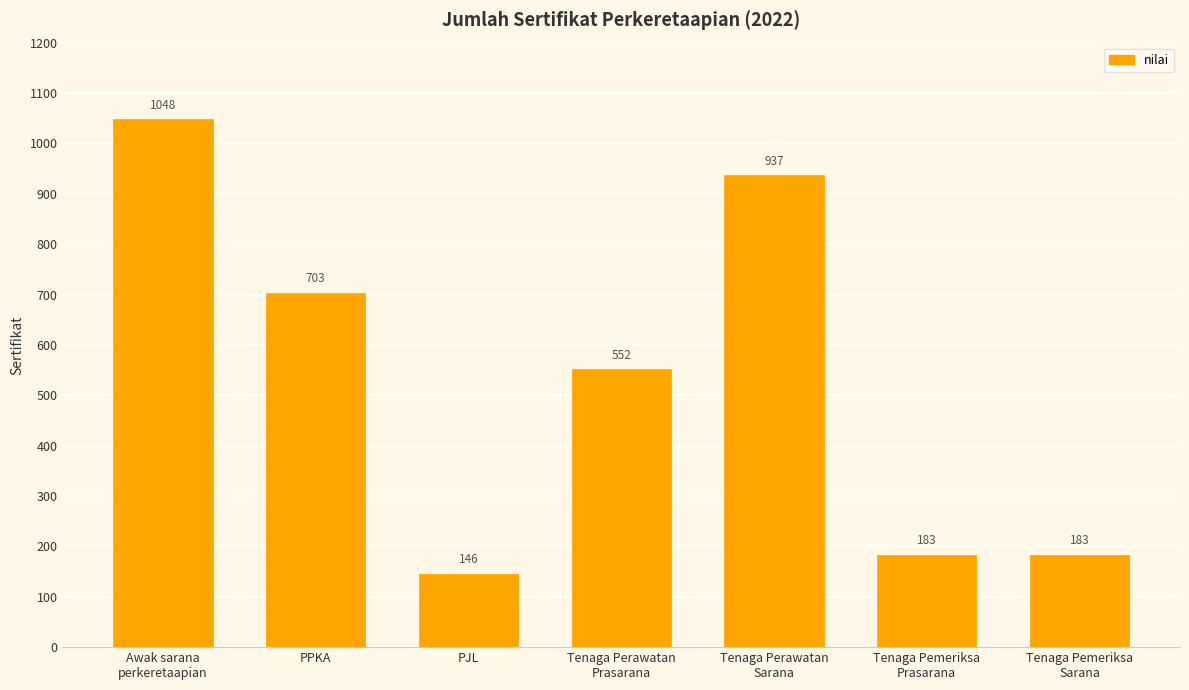

What is the label of the 2nd bar from the right?

Tenaga Pemeriksa
Prasarana